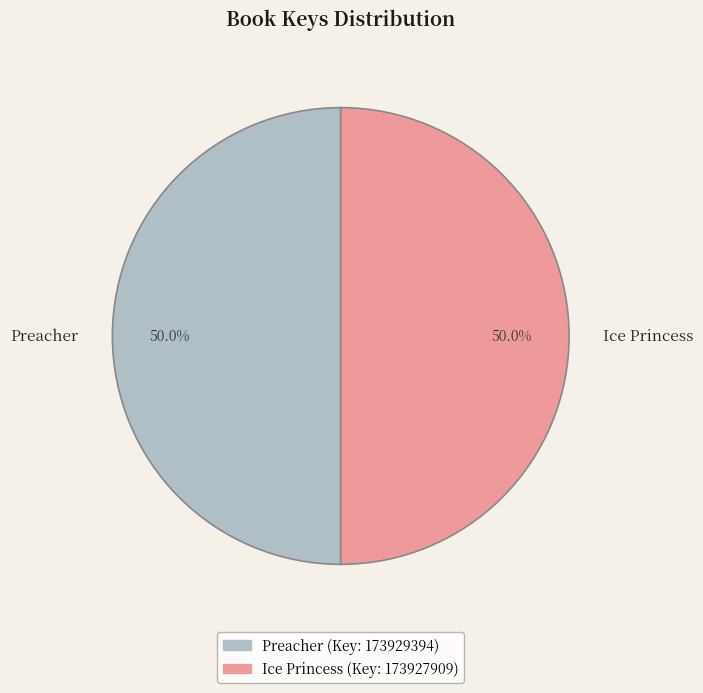

What is the ratio of the value at Preacher to the value at Ice Princess?

1.0